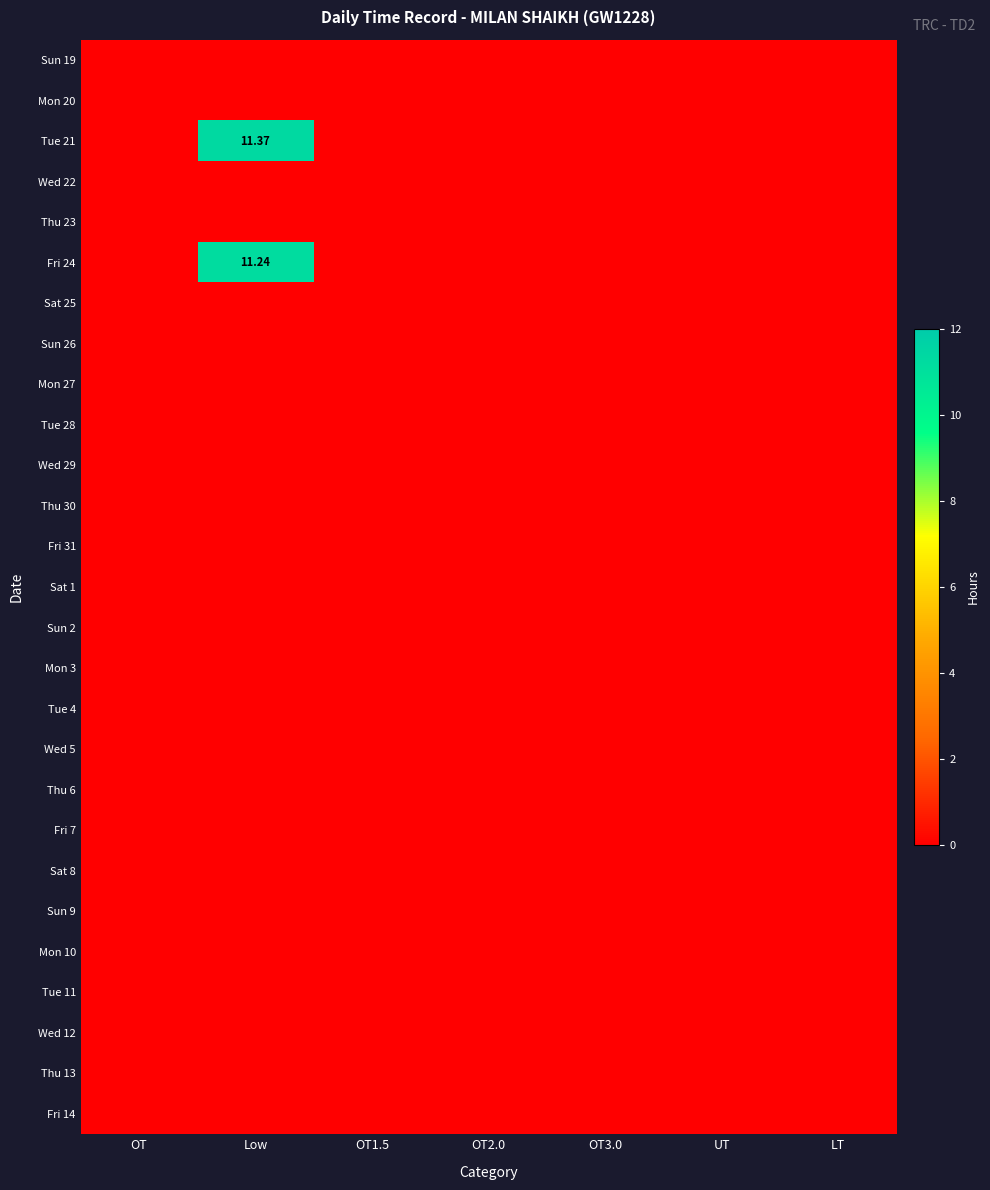

List the series in order of their peak value, highest first.

Tue 21, Fri 24, Sun 19, Mon 20, Wed 22, Thu 23, Sat 25, Sun 26, Mon 27, Tue 28, Wed 29, Thu 30, Fri 31, Sat 1, Sun 2, Mon 3, Tue 4, Wed 5, Thu 6, Fri 7, Sat 8, Sun 9, Mon 10, Tue 11, Wed 12, Thu 13, Fri 14